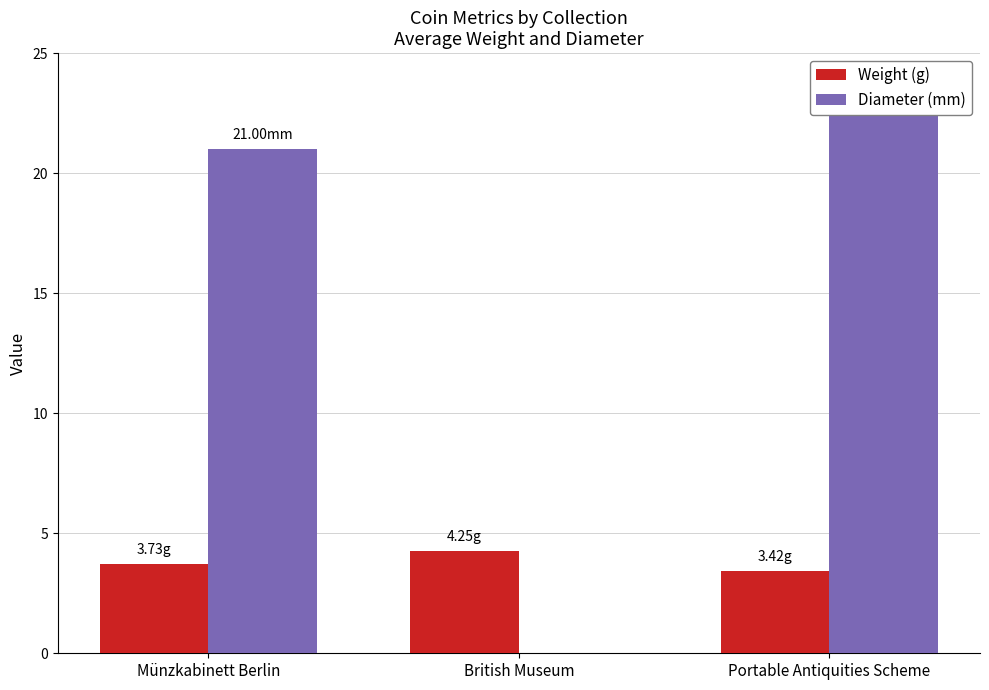

What is the spread (max minus min) of values at Münzkabinett Berlin?

17.3